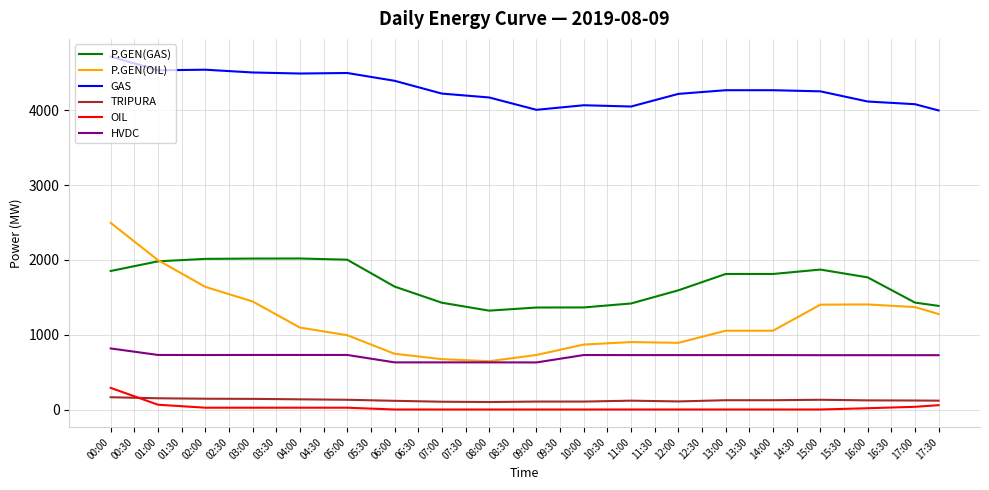

True or false: OIL and P.GEN(OIL) cross at least once.

False